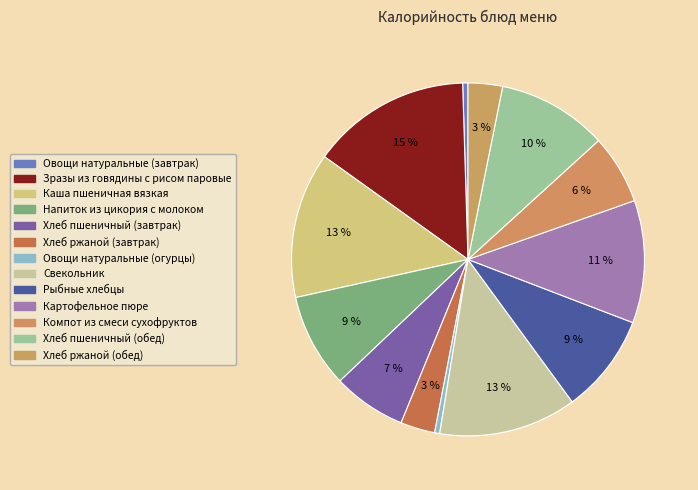

How many slices are in this pie chart?

13